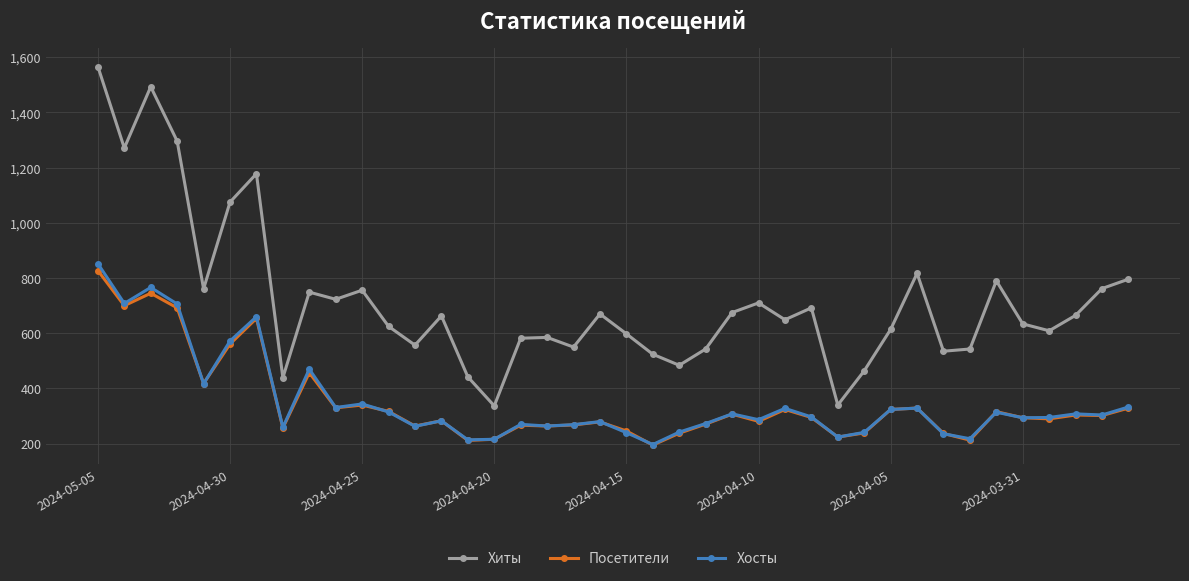

Which series has the largest range (max minus min)?

Хиты